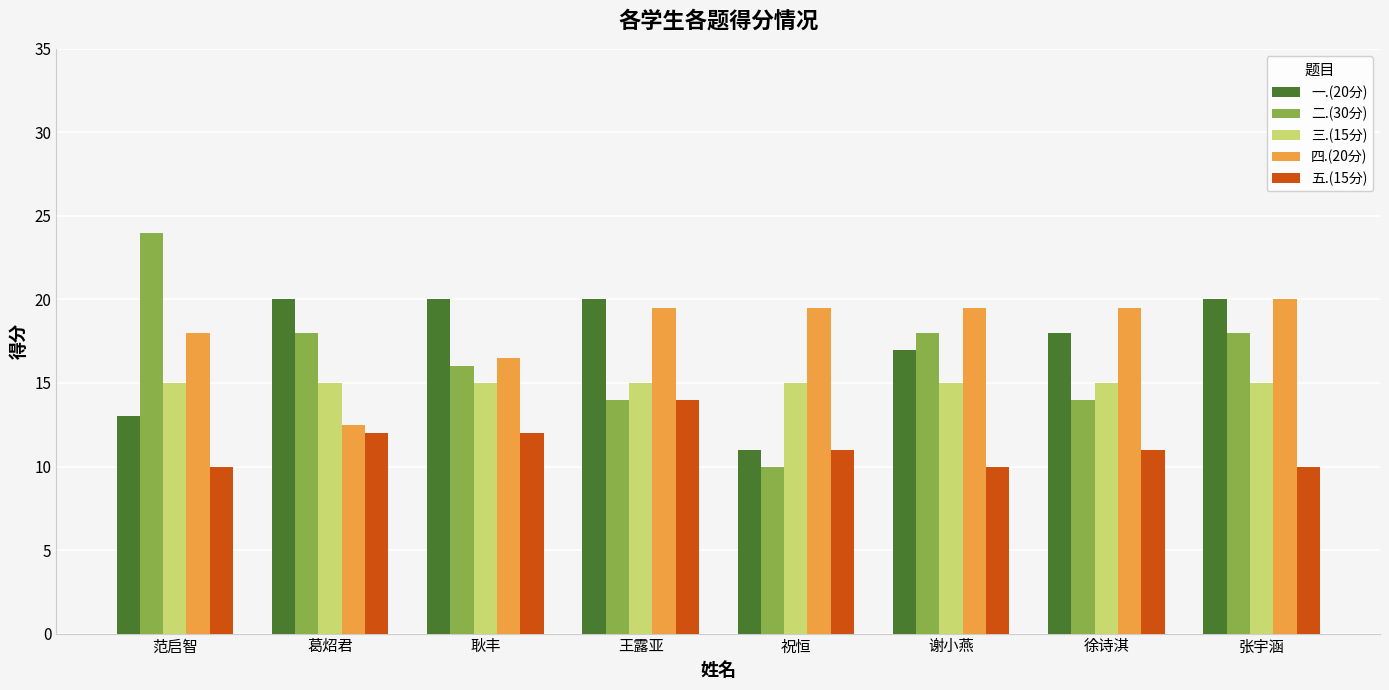

What is the label of the 3rd bar from the right?

谢小燕